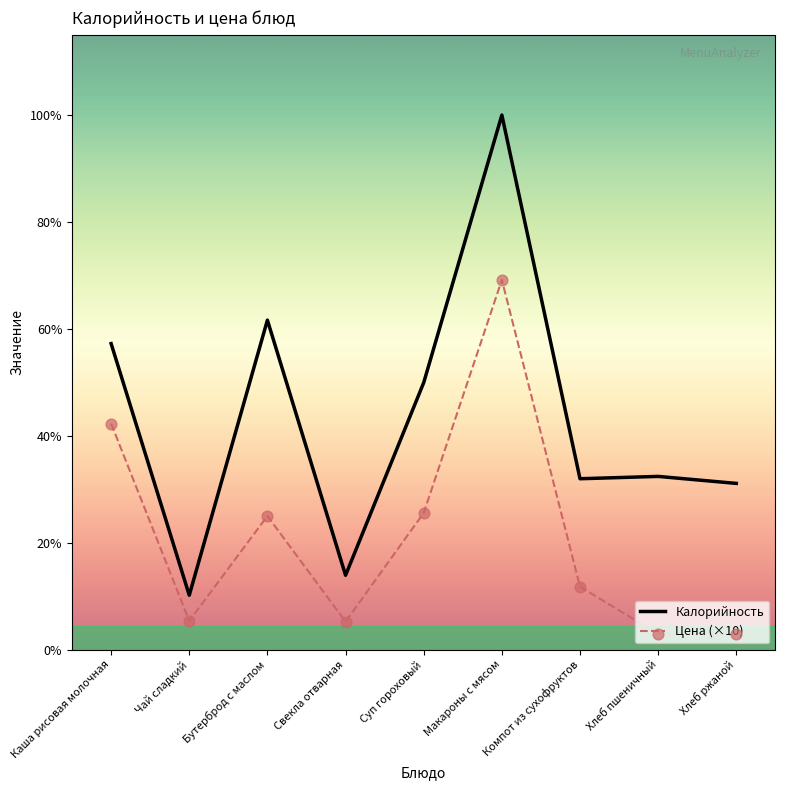

At which category is the sum across all series the highest?

Макароны с мясом